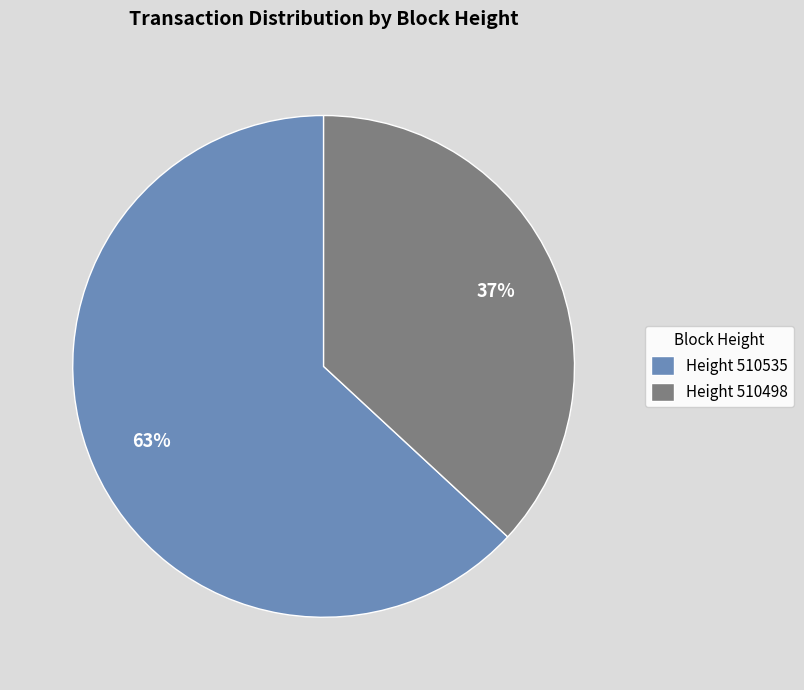

Approximately how many times larger is the value at Height 510498 compared to Height 510535?

0.6